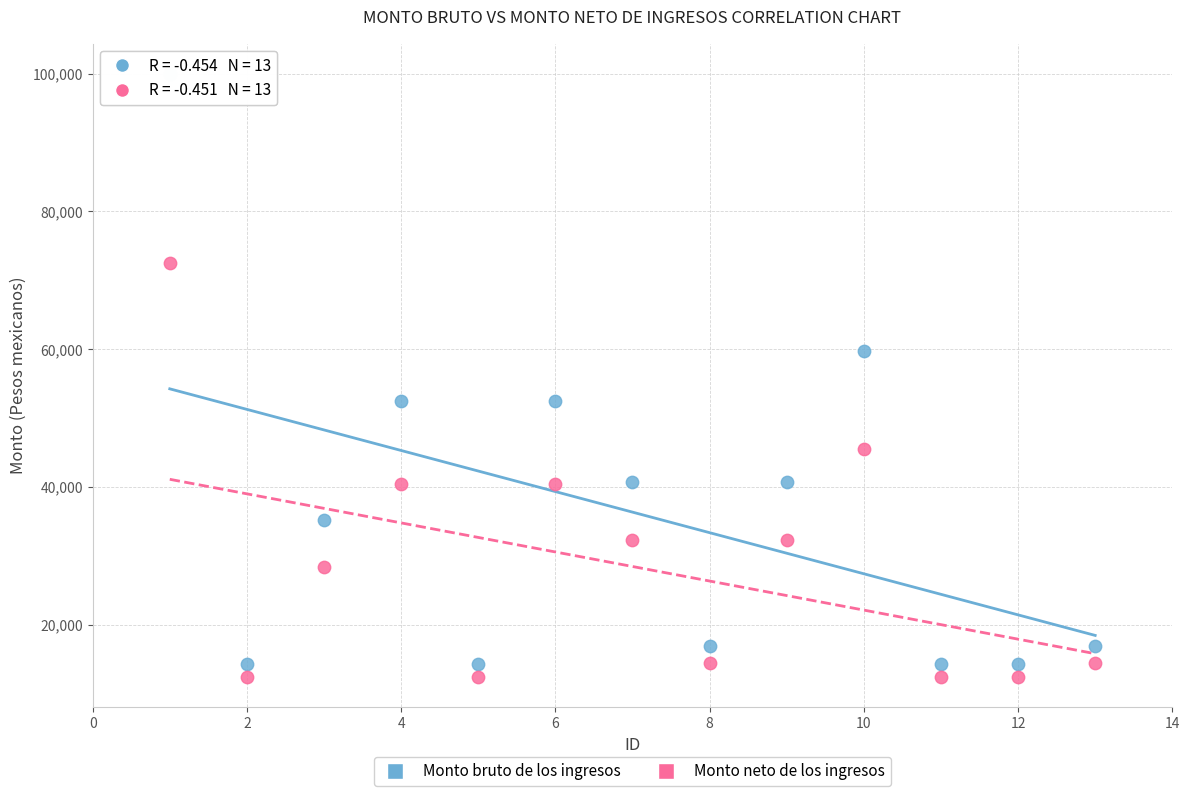

Which series has the widest spread of Y values?

Monto bruto de los ingresos